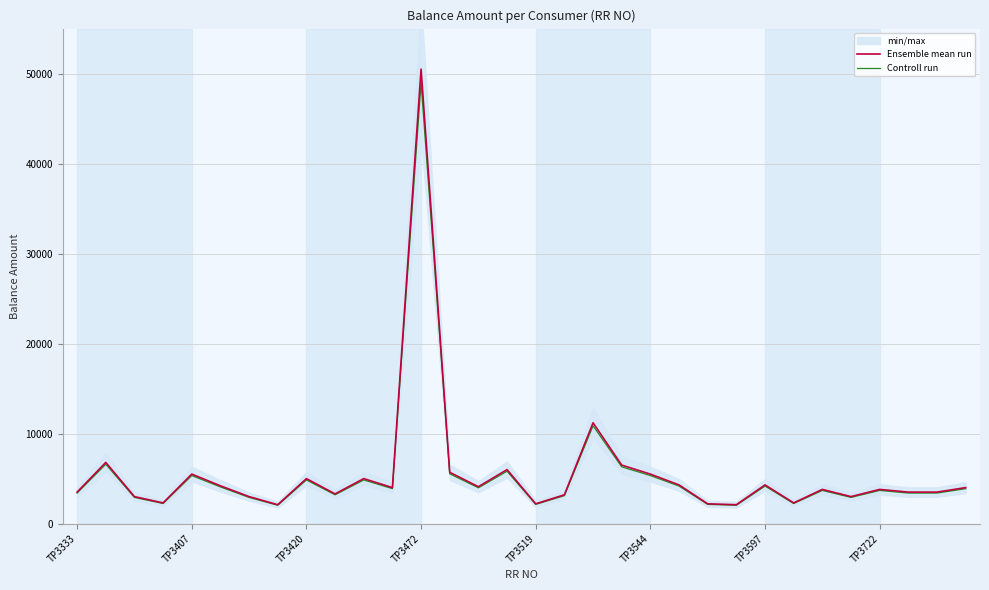

What is the difference between the maximum and minimum values in the Ensemble mean run series?

48400